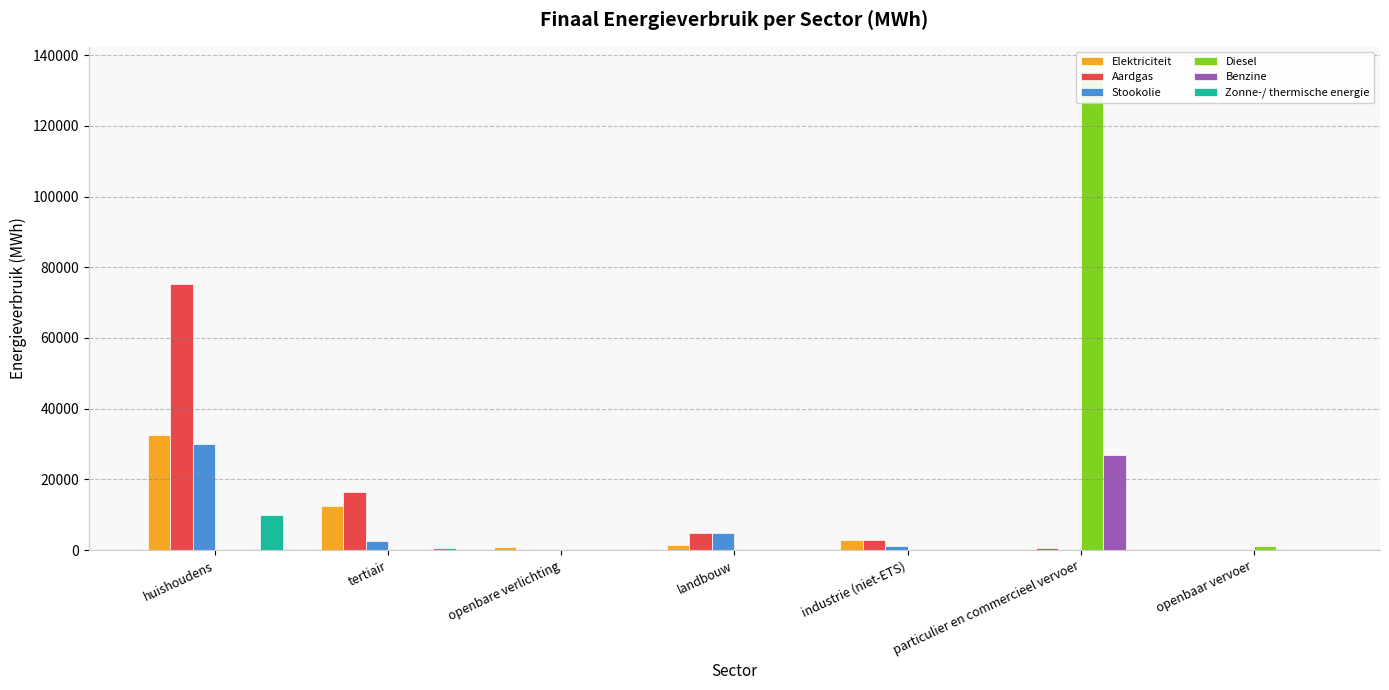

The Diesel series shows -79495.5 at huishoudens. True or false?

False